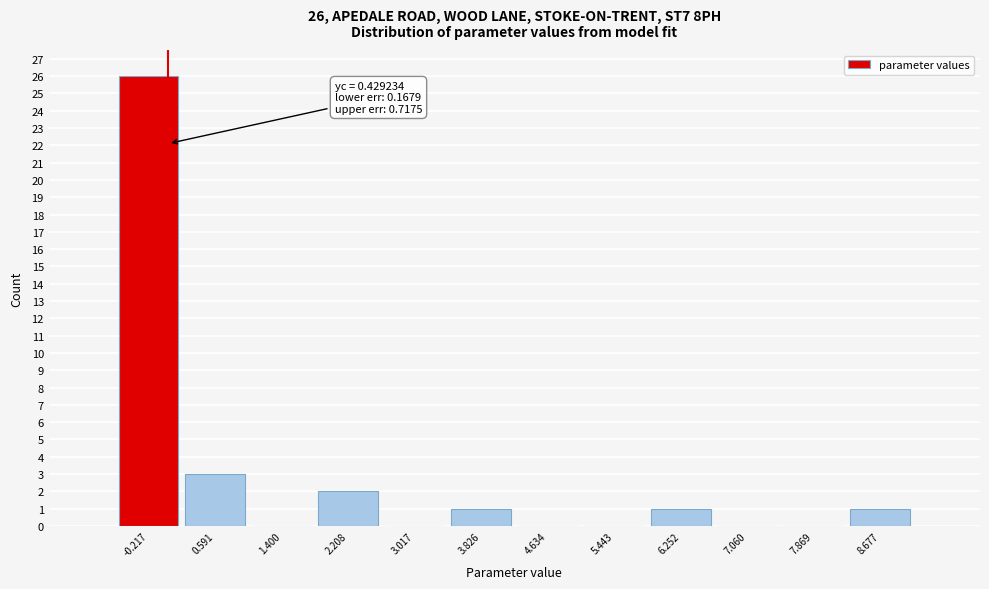

Reading left to right, list all the values displayed in this chart.

-0.217=26	0.591=3	1.400=0	2.208=2	3.017=0	3.826=1	4.634=0	5.443=0	6.252=1	7.060=0	7.869=0	8.677=1